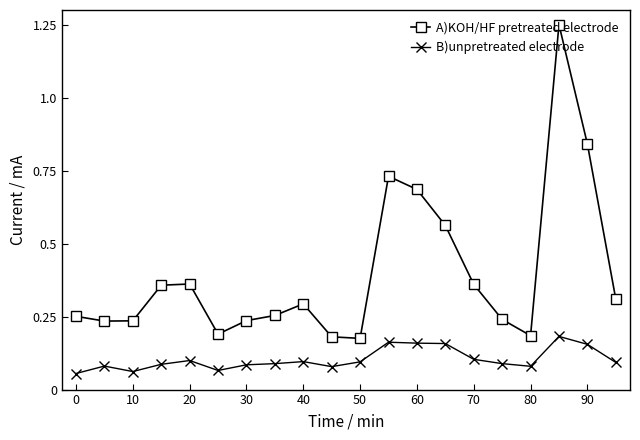

List the series in order of their overall mean, lowest first.

B)unpretreated electrode, A)KOH/HF pretreated electrode